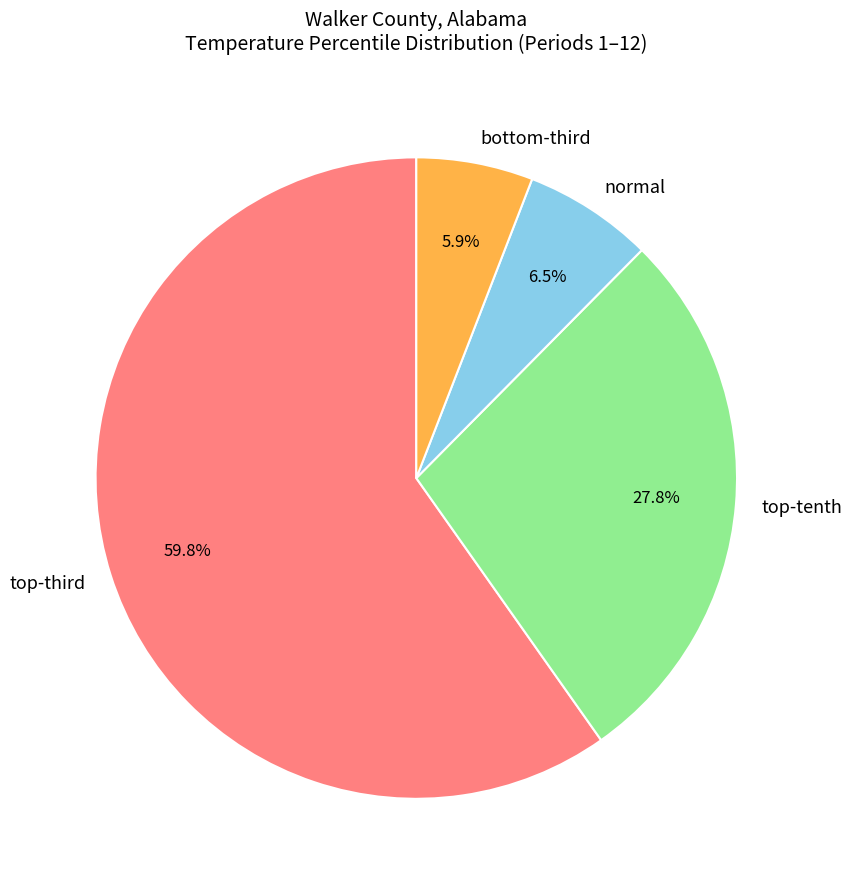

Rank the categories by value from lowest to highest.

bottom-third, normal, top-tenth, top-third